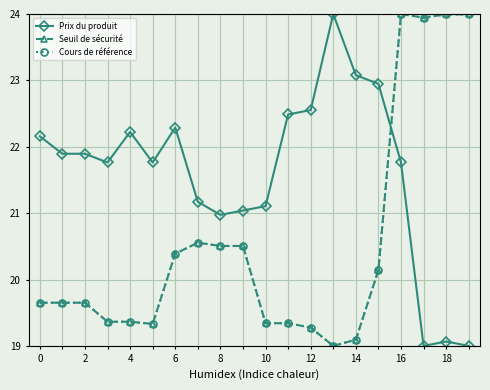

What is the highest value of the Prix du produit series?

24.0